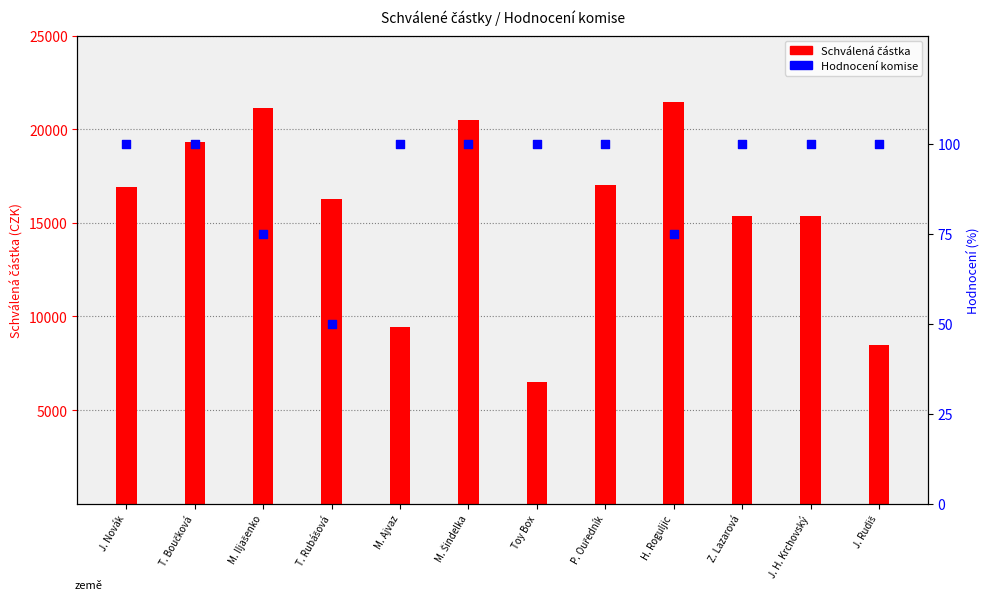

At which category is the sum across all series the highest?

H. Roguljic